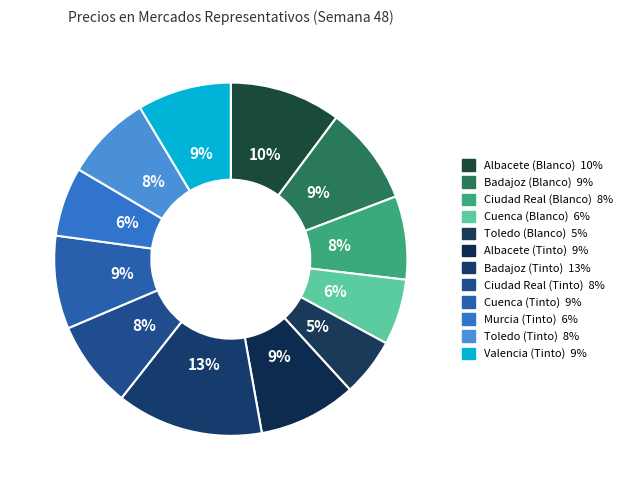

Count the number of slices in the pie.

12